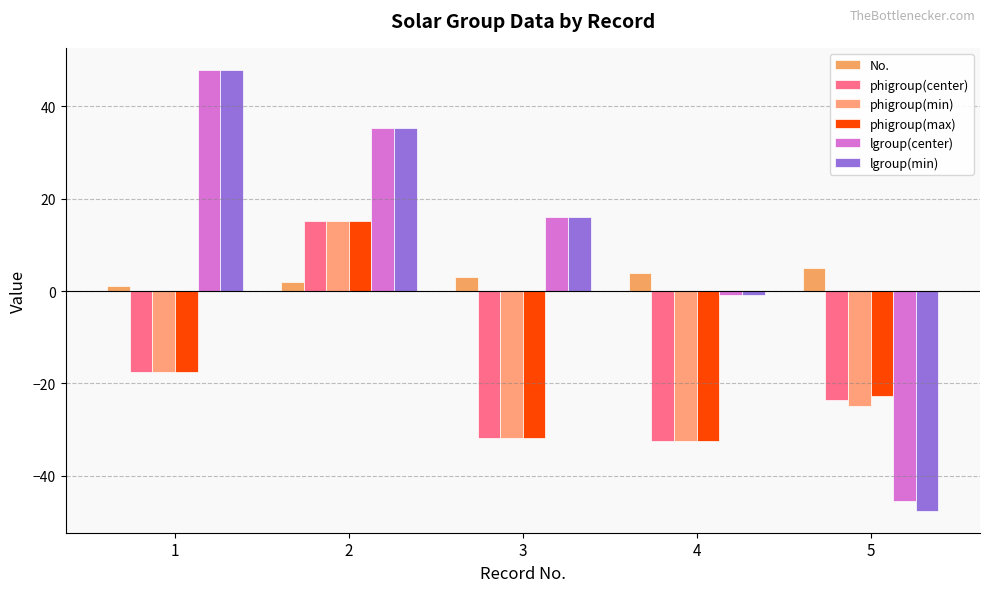

How many bars are there in each group?

6